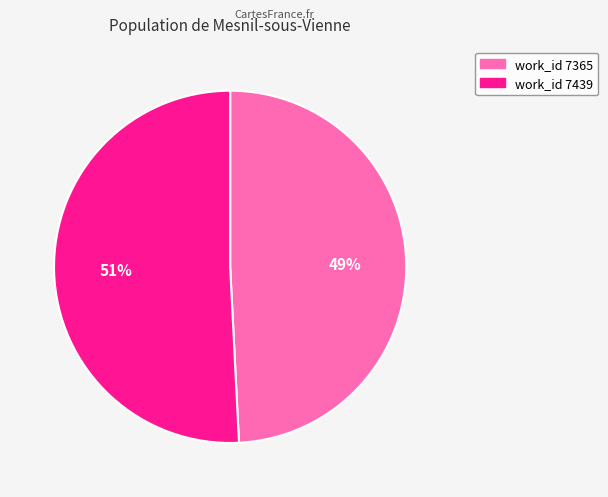

To the nearest percent, what is the average slice percentage?

50%